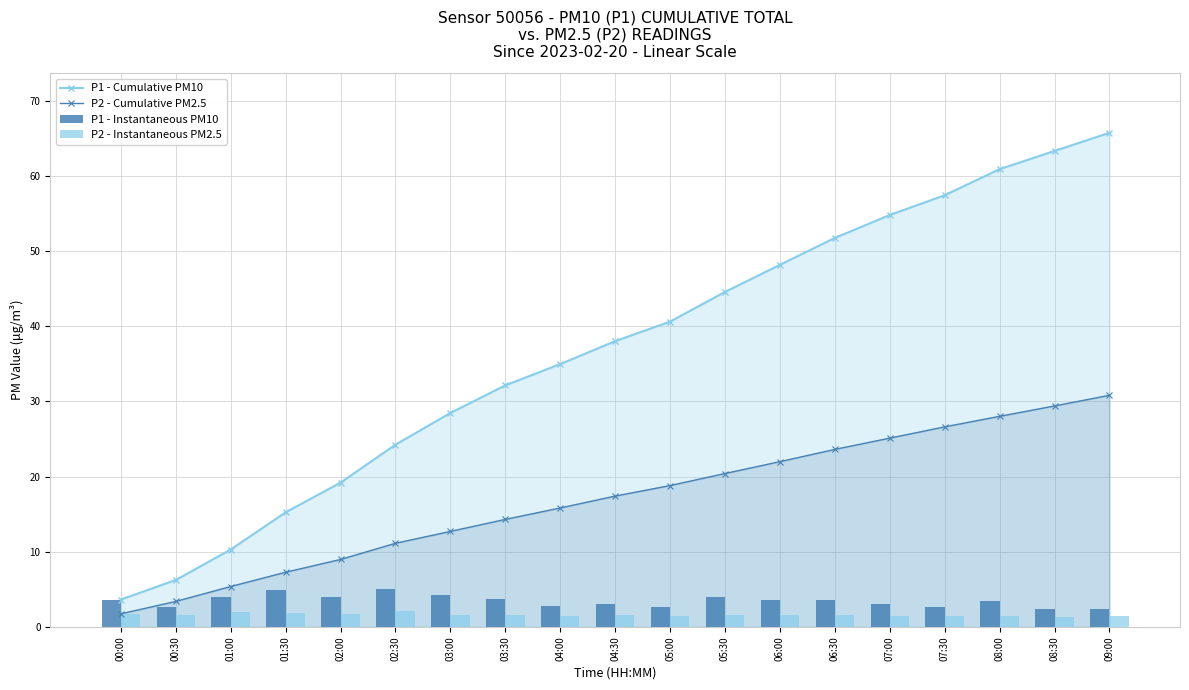

What is the value of the P1 - Cumulative PM10 bar at the 8th from the left?

32.1